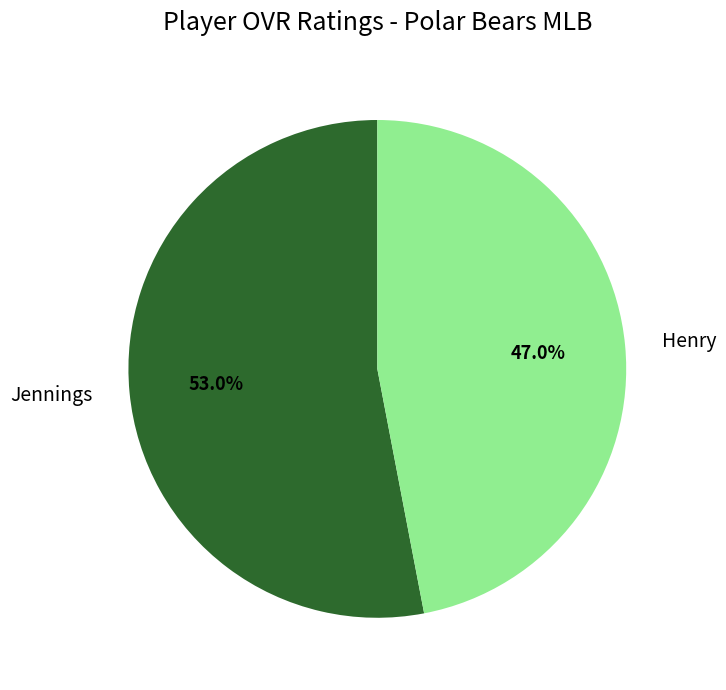

Approximately how many times larger is the value at Jennings compared to Henry?

1.1